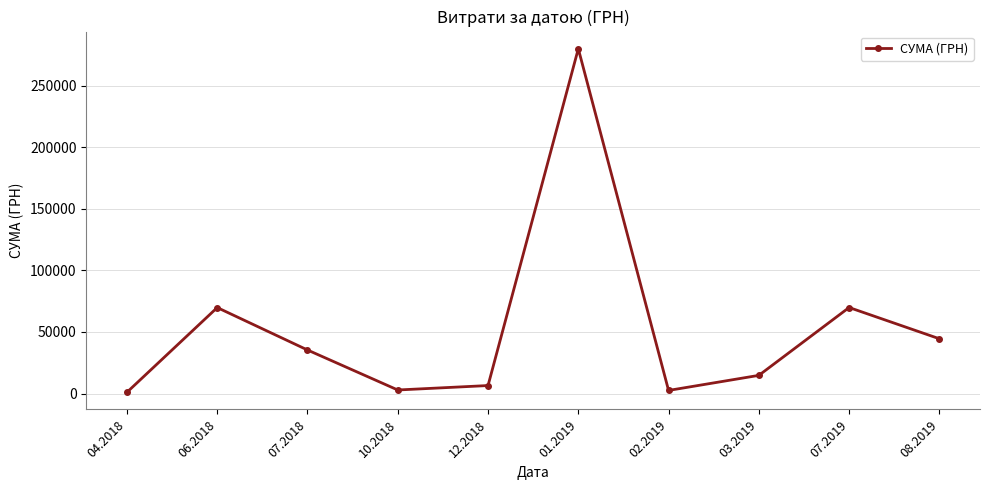

The value at 06.2018 is 69845.1. True or false?

True